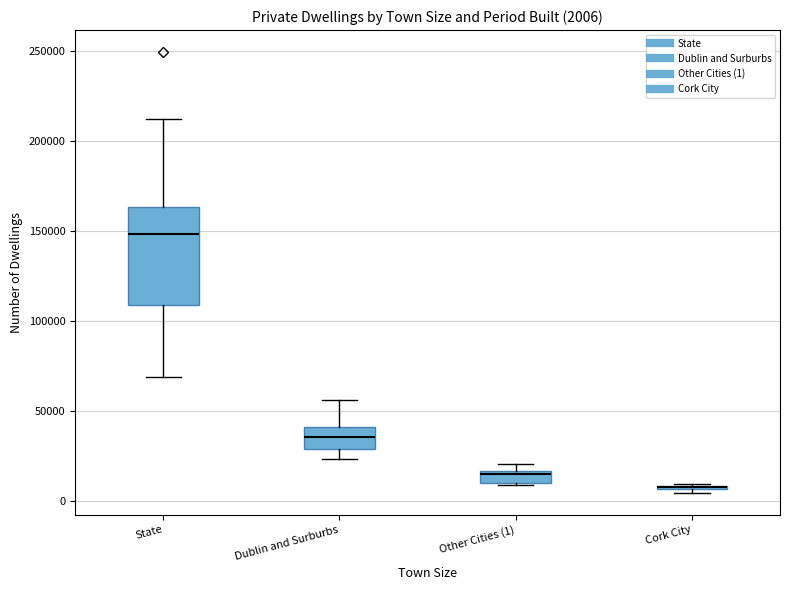

Comparing the boxes themselves (not the whiskers), which one is the tallest?

State